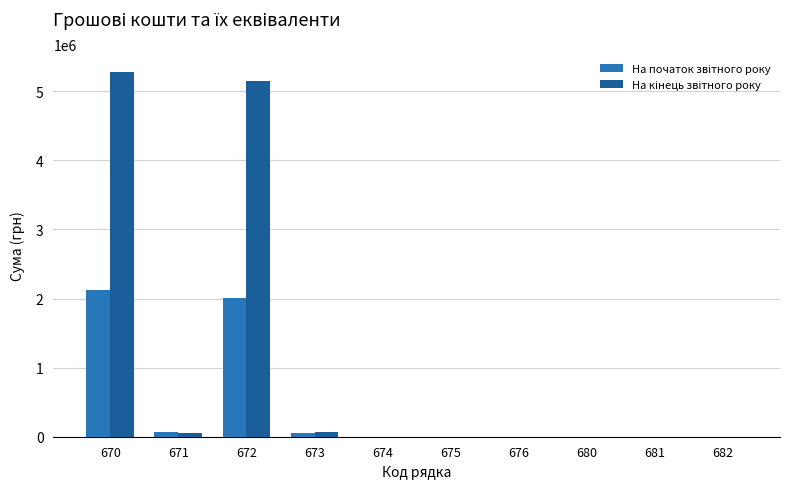

At which label does На кінець звітного року reach its minimum?

674